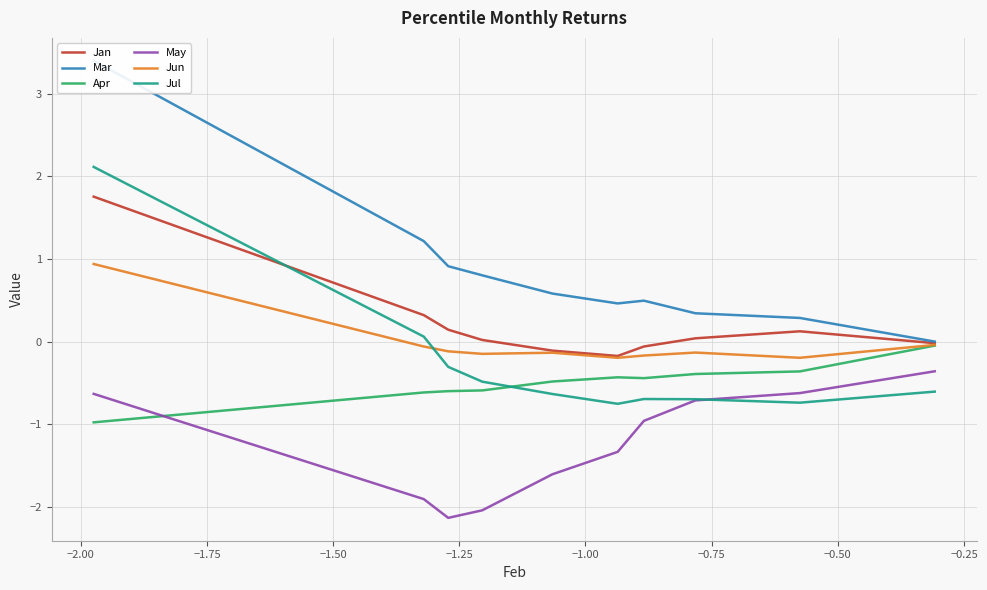

True or false: May and Mar cross at least once.

False